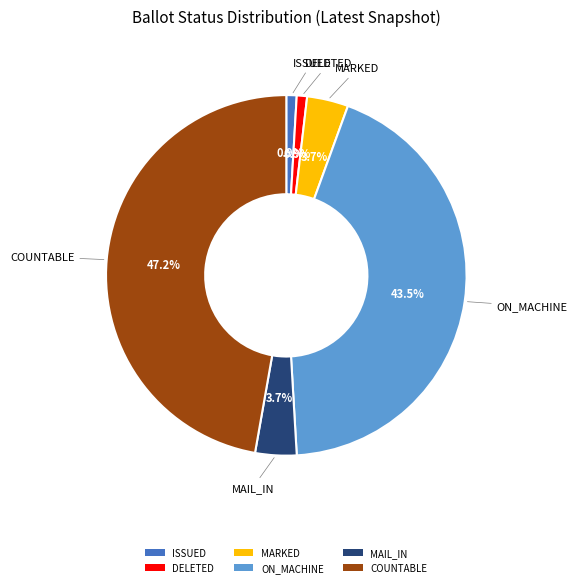

The ON_MACHINE slice represents 30% of the pie. True or false?

False